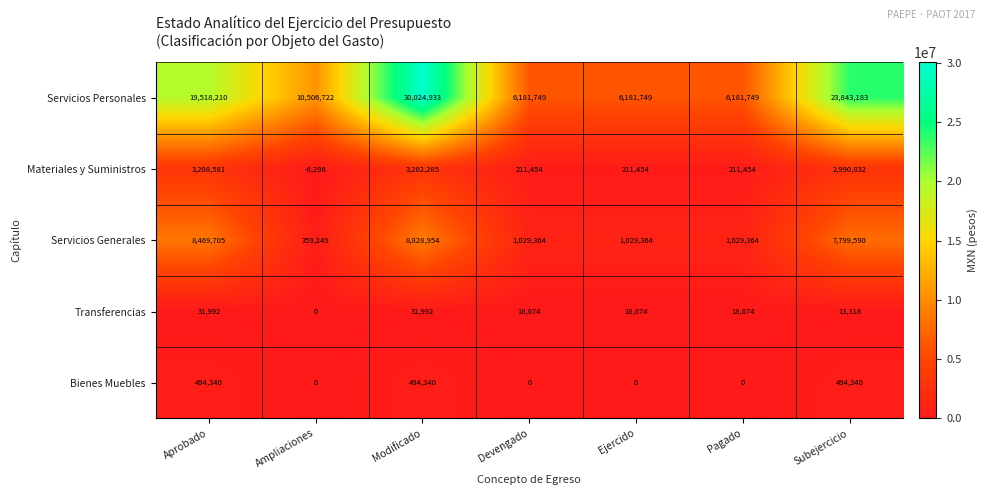

What is the difference between the maximum and minimum values in the Materiales y Suministros series?

3214877